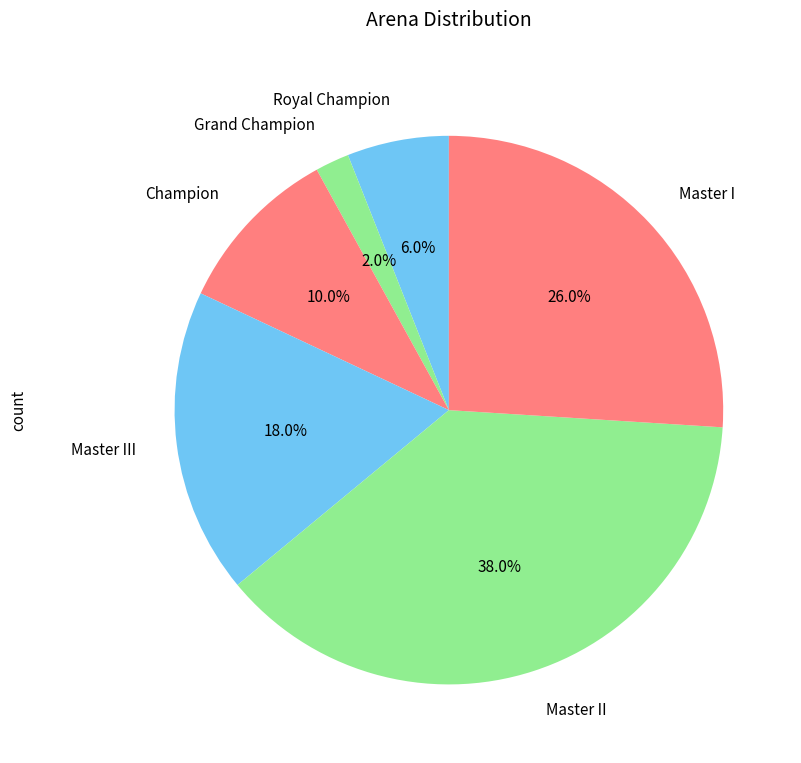

How many slices are in this pie chart?

6